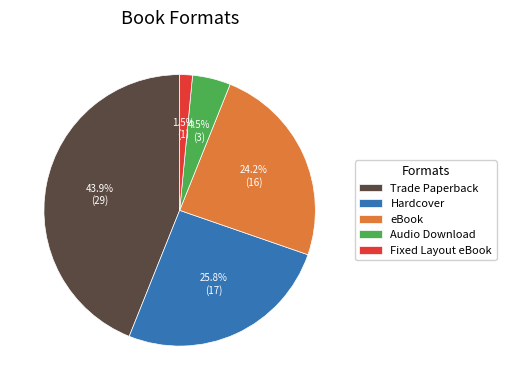

To the nearest percent, what is the difference between the largest and smallest slice percentages?

42%